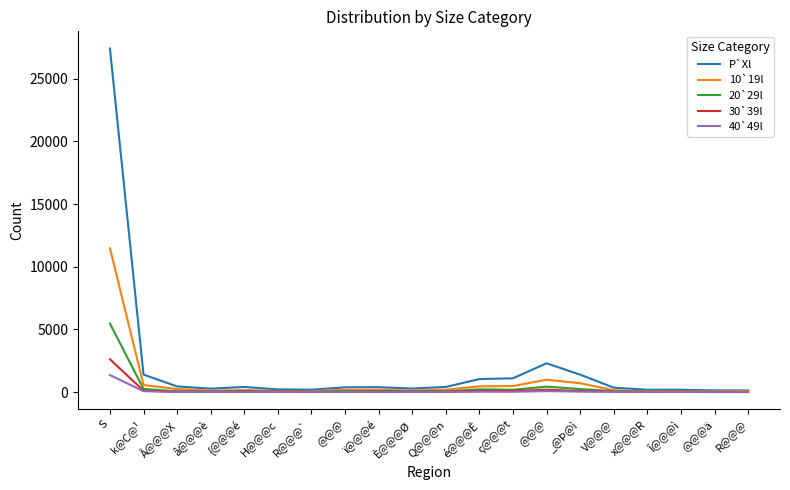

Reading left to right, what are all the values shown in this chart?

P`Xl: 27407	1398	455	277	410	217	192	382	392	286	413	1041	1101	2301	1393	356	190	190	139	134
10`19l: 11473	564	247	118	163	87	92	184	182	121	194	461	485	988	708	151	78	77	76	77
20`29l: 5468	251	66	58	86	39	48	79	82	75	60	221	191	438	244	76	38	38	31	17
30`39l: 2622	112	27	28	46	31	16	22	35	38	31	103	90	193	87	38	16	23	8	10
40`49l: 1361	75	9	14	16	12	4	19	5	11	11	33	30	80	41	27	6	11	4	1